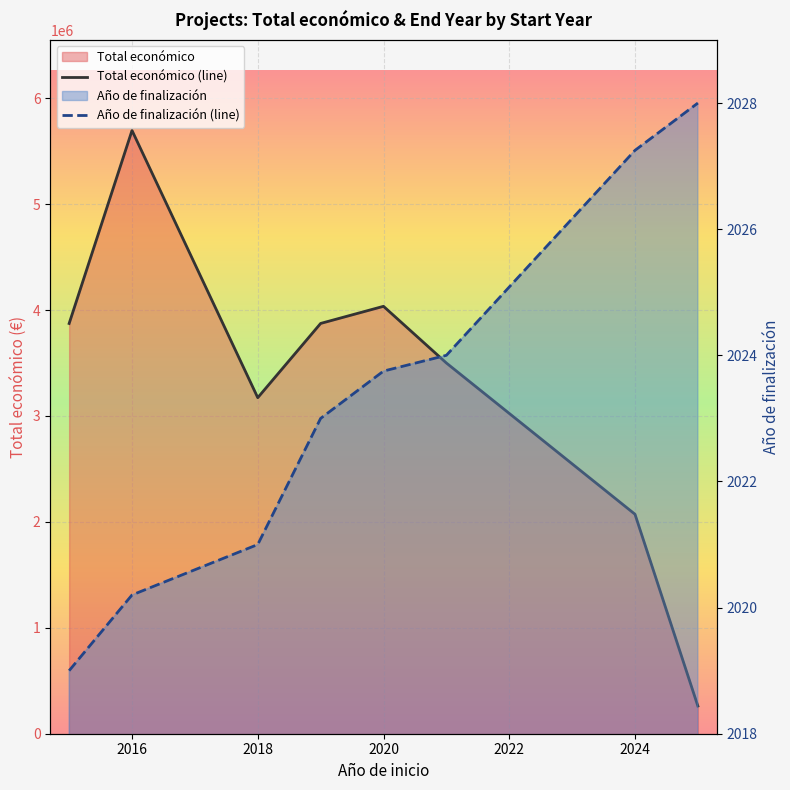

How many series are shown in this chart?

2